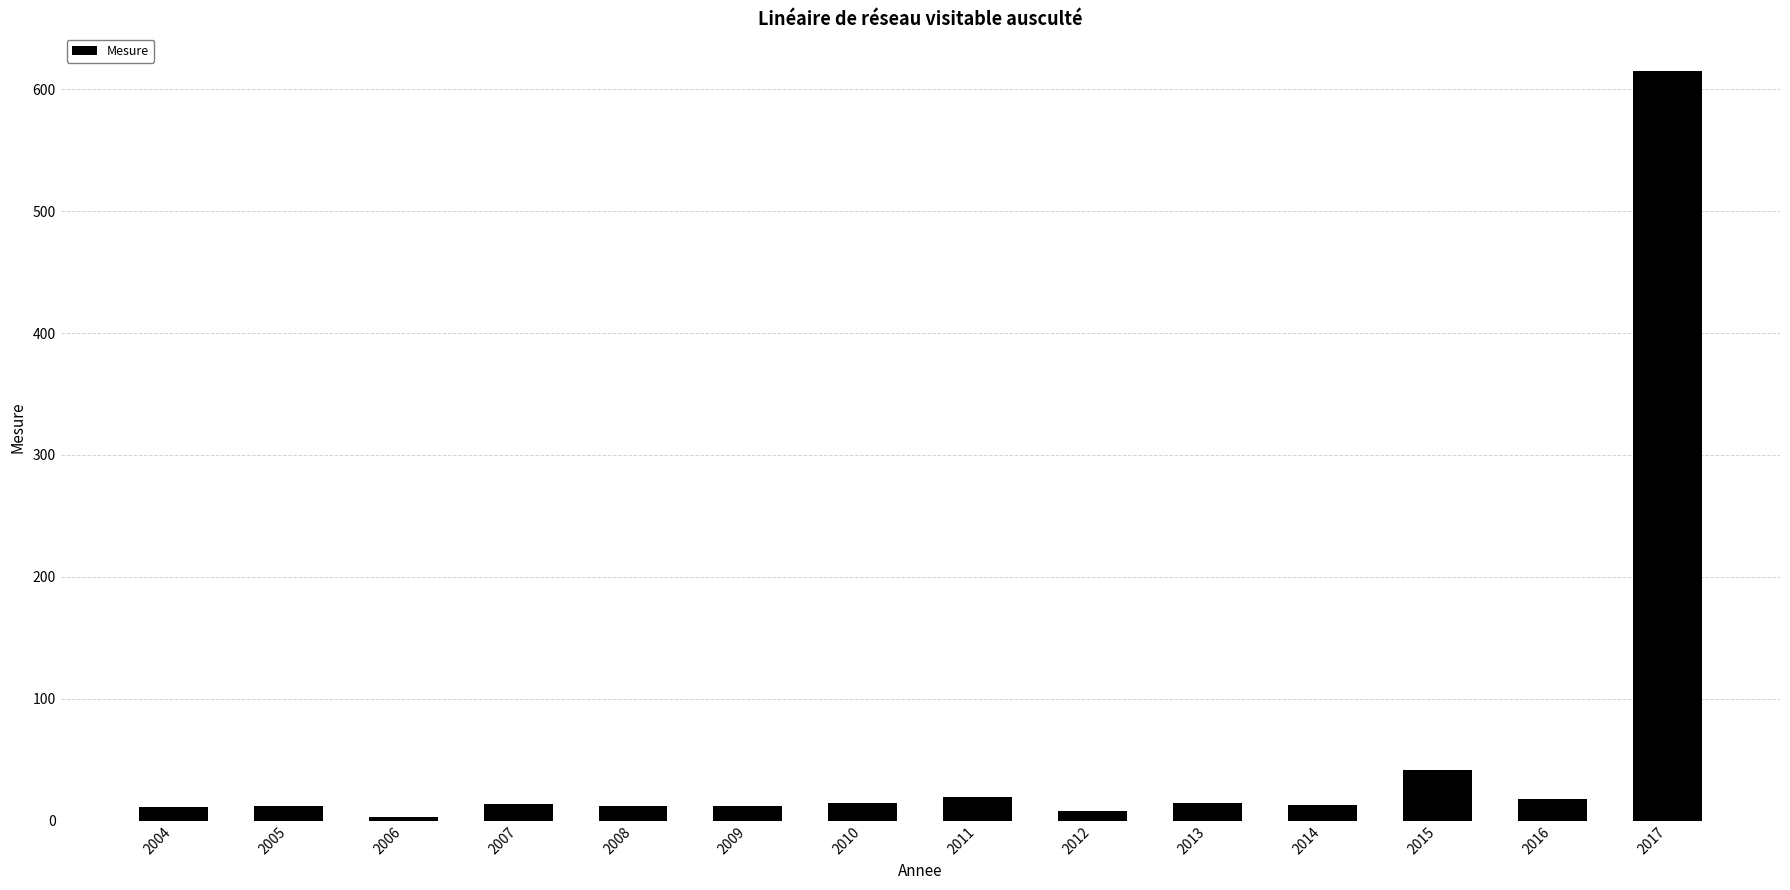

What is the change in value from 2011 to 2017?

+595.2